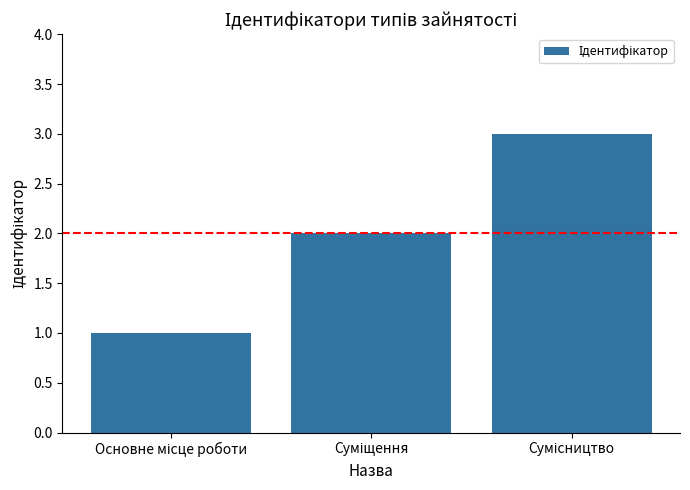

What is the maximum value shown in the chart?

3